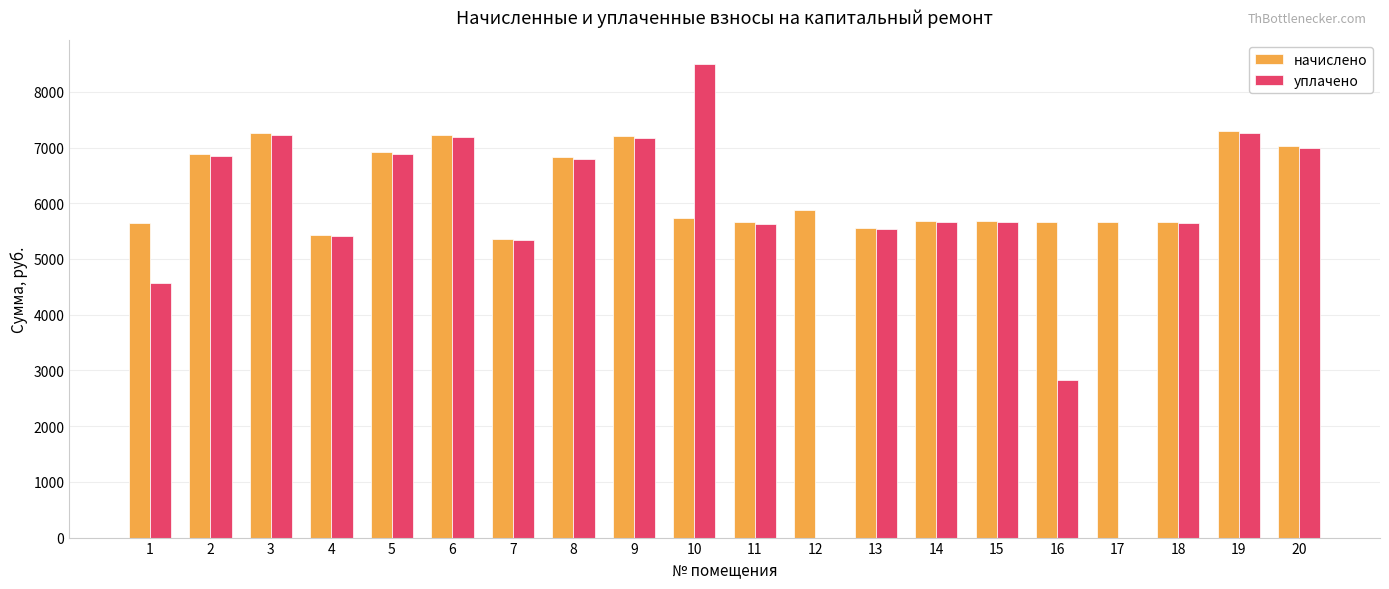

The value of начислено at 17 is 5659.8. True or false?

True